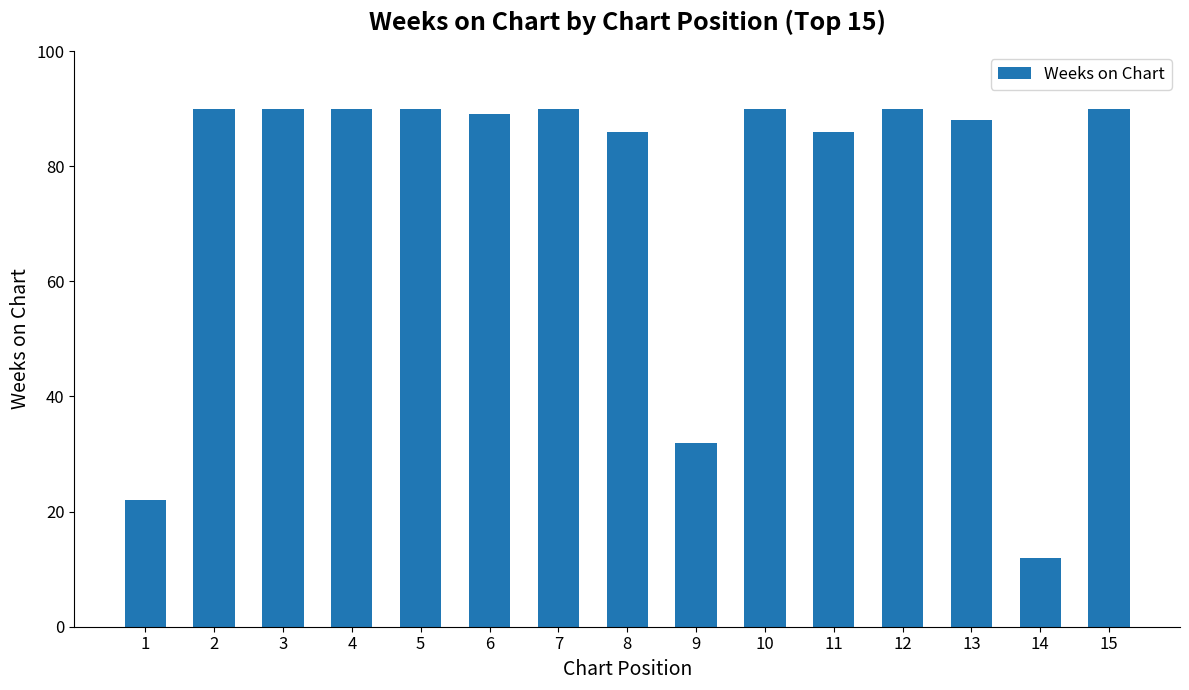

What is the sum of all values?

1135